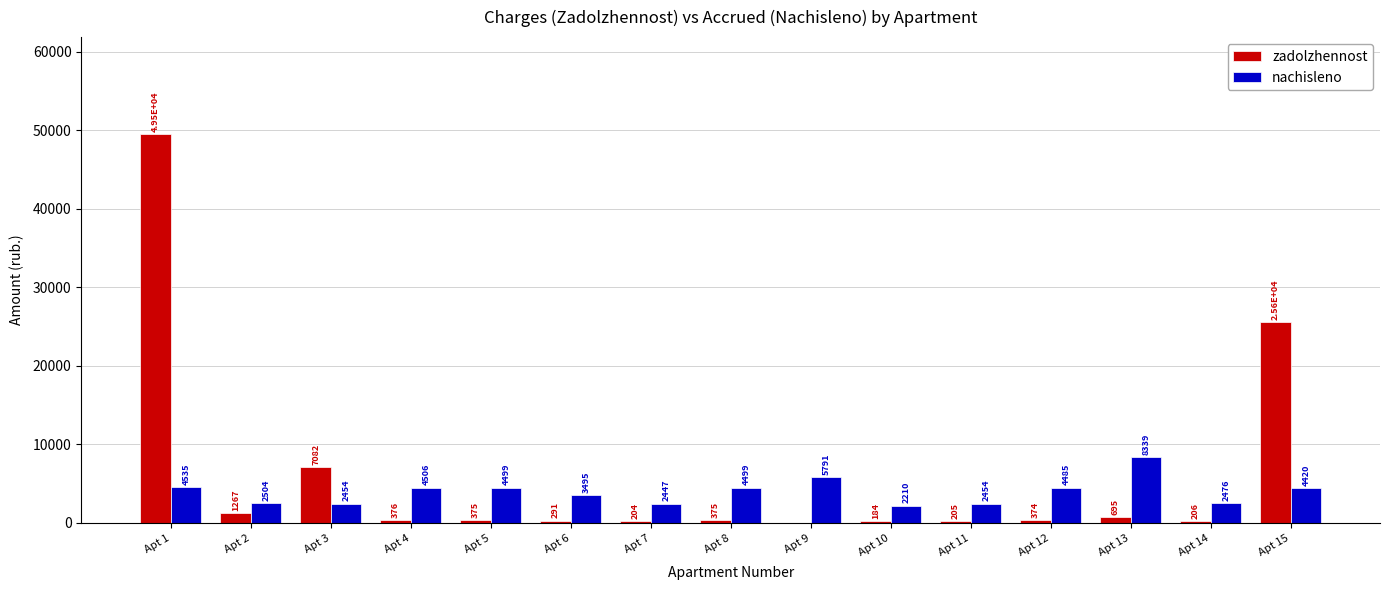

At which category is the sum across all series the highest?

Apt 1